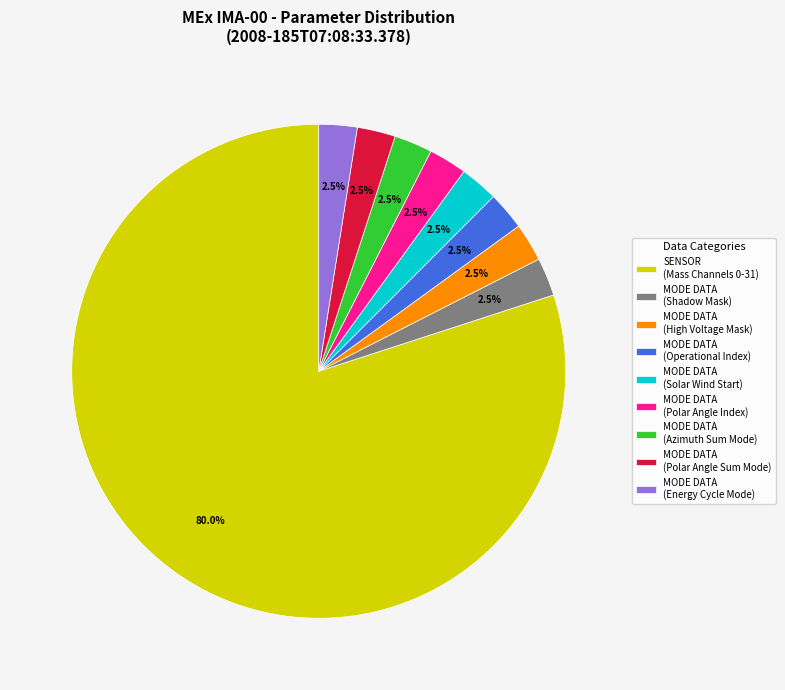

What portion of the pie excludes MODE DATA (Shadow Mask)?

97.5%